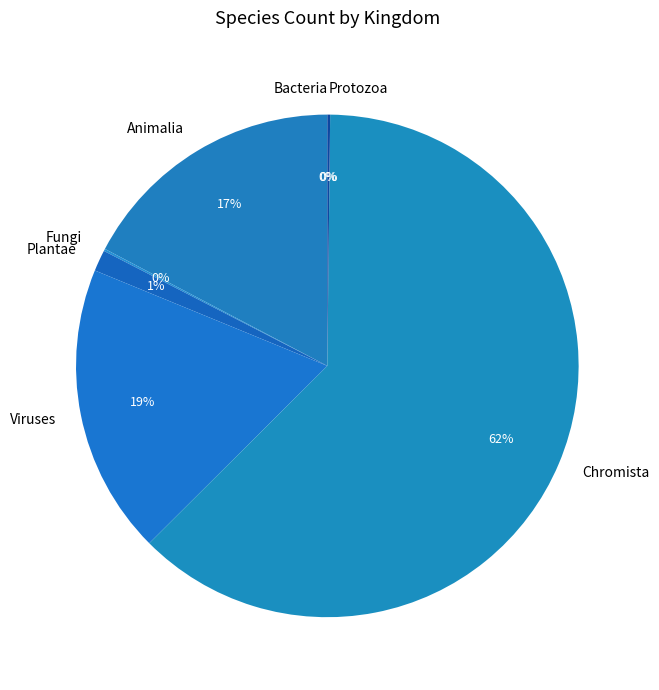

What is the ratio of the value at Animalia to the value at Viruses?

0.9